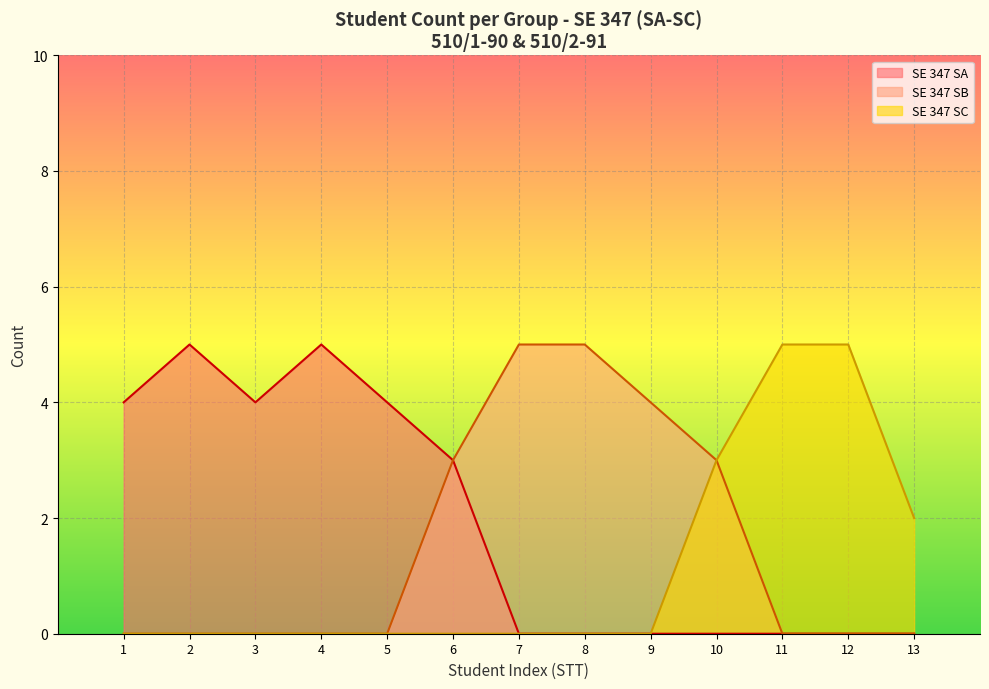

Which series has the widest spread of values?

SE 347 SA